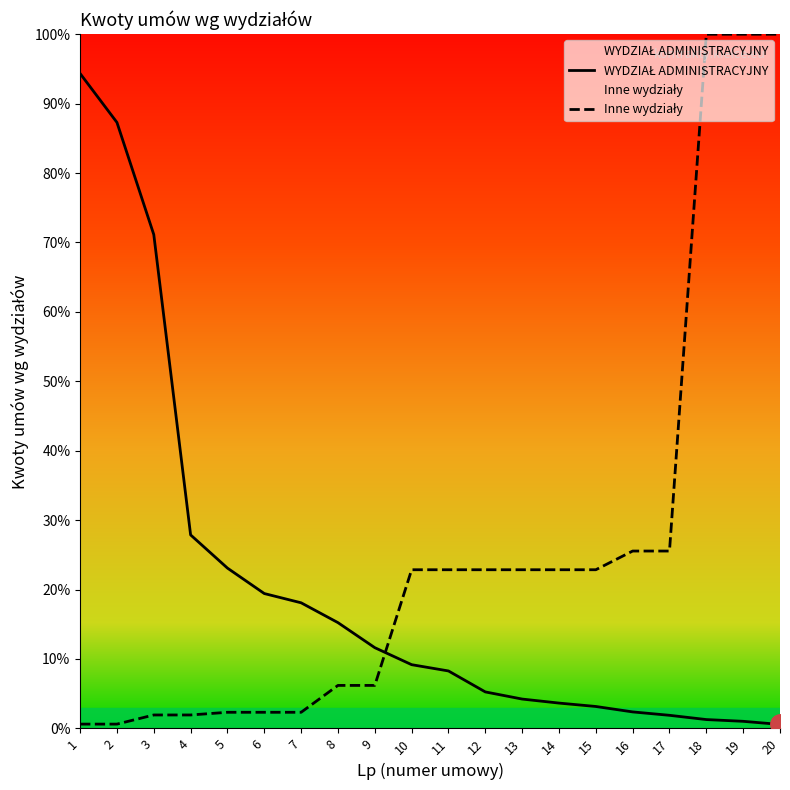

Reading right to left, list all the values displayed in this chart.

WYDZIAŁ ADMINISTRACYJNY: 0.6	1.0	1.3	1.9	2.4	3.2	3.6	4.2	5.3	8.3	9.2	11.6	15.2	18.1	19.4	23.1	27.9	71.1	87.3	94.3
Inne wydziały: 100.0	100.0	100.0	25.6	25.6	22.9	22.9	22.9	22.9	22.9	22.9	6.2	6.2	2.3	2.3	2.3	1.9	1.9	0.6	0.6